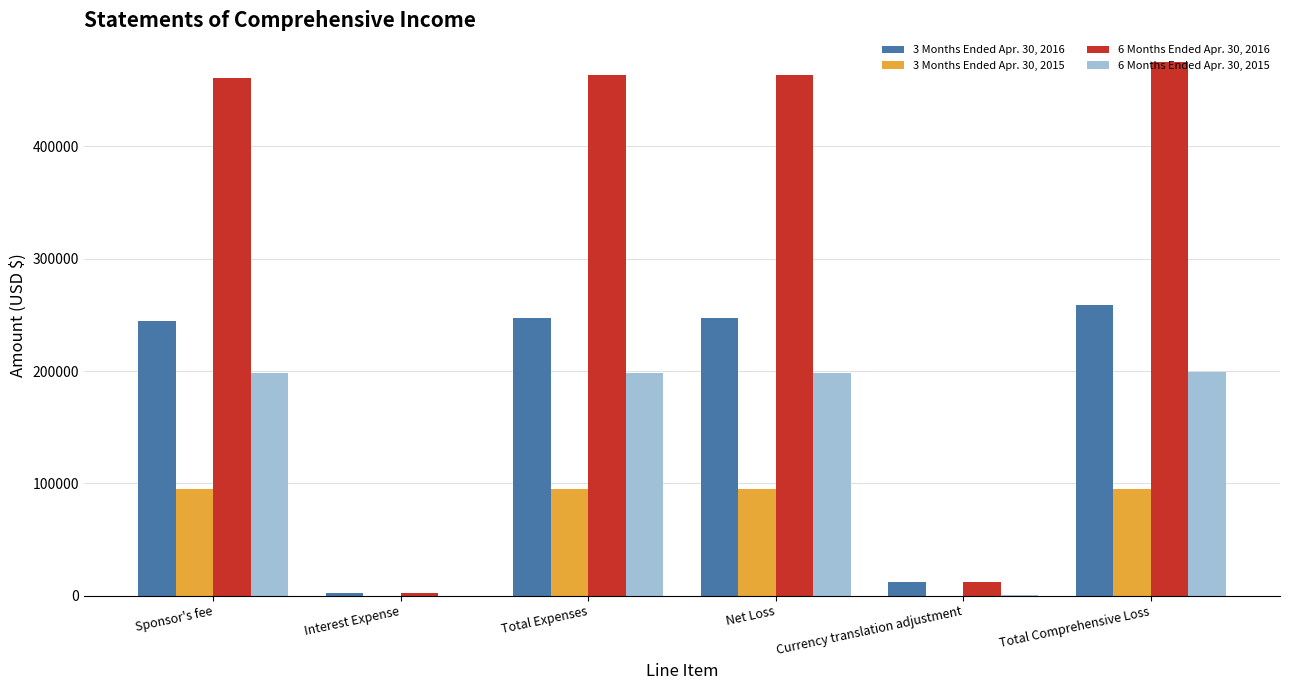

The value of 6 Months Ended Apr. 30, 2016 at Sponsor's fee is 200330. True or false?

False